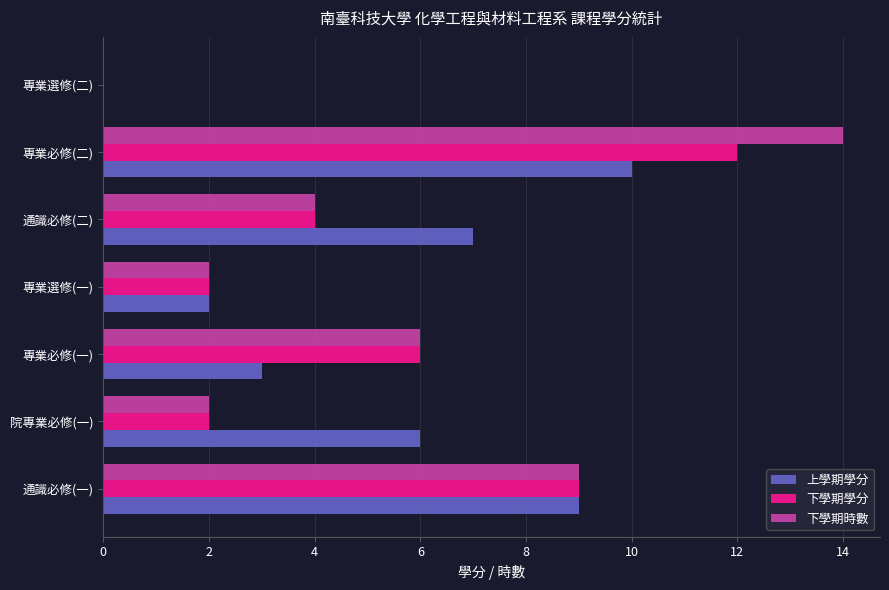

What is the sum of all 上學期學分 values?

37